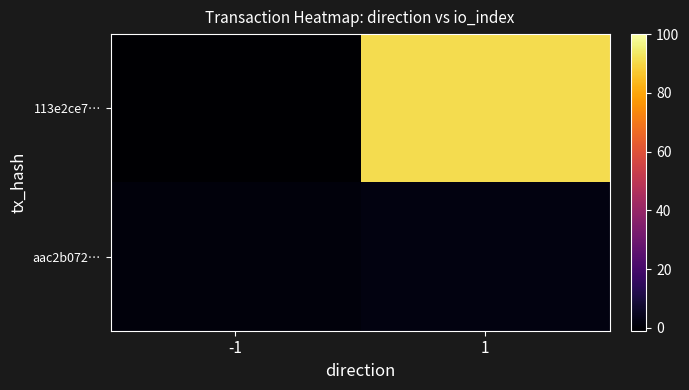

Reading left to right, extract all data points from this chart.

113e2ce7…: -1=-1	1=91
aac2b072…: -1=1	1=2